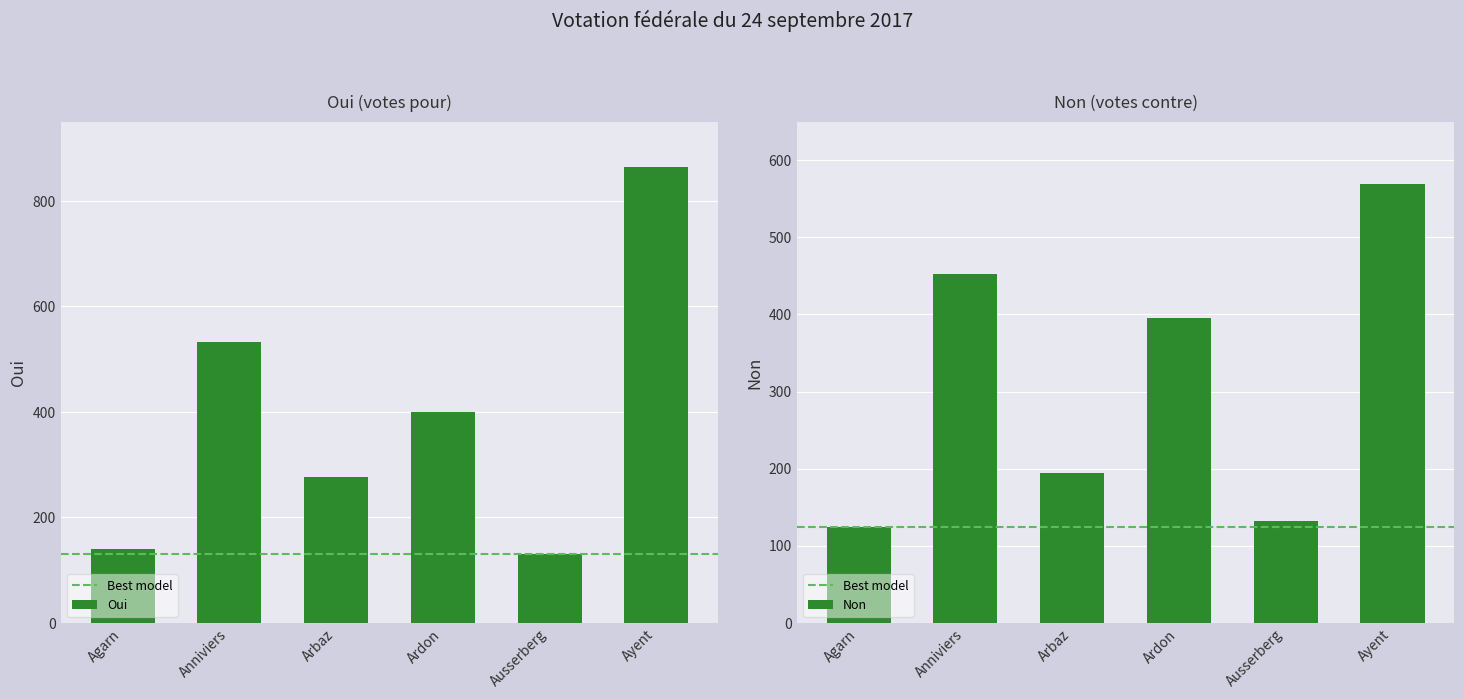

List the series in order of their peak value, highest first.

Oui, Non